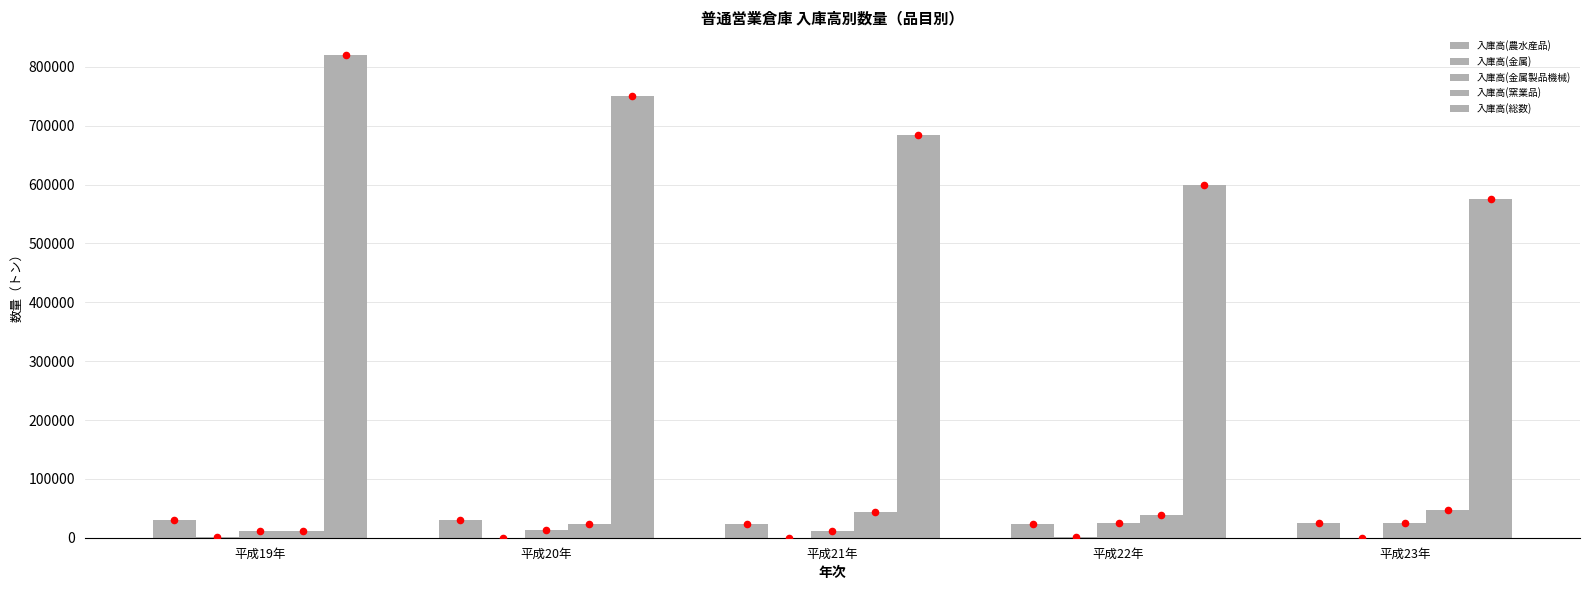

Which series contains the highest Y value?

入庫高(総数)